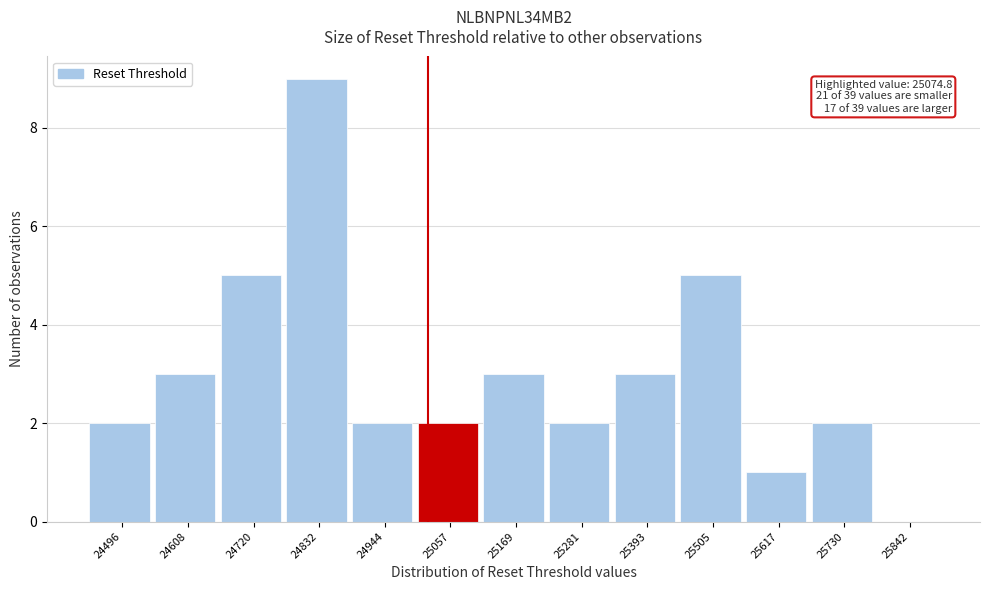

Reading left to right, extract all data points from this chart.

24496=2	24608=3	24720=5	24832=9	24944=2	25057=2	25169=3	25281=2	25393=3	25505=5	25617=1	25730=2	25842=0